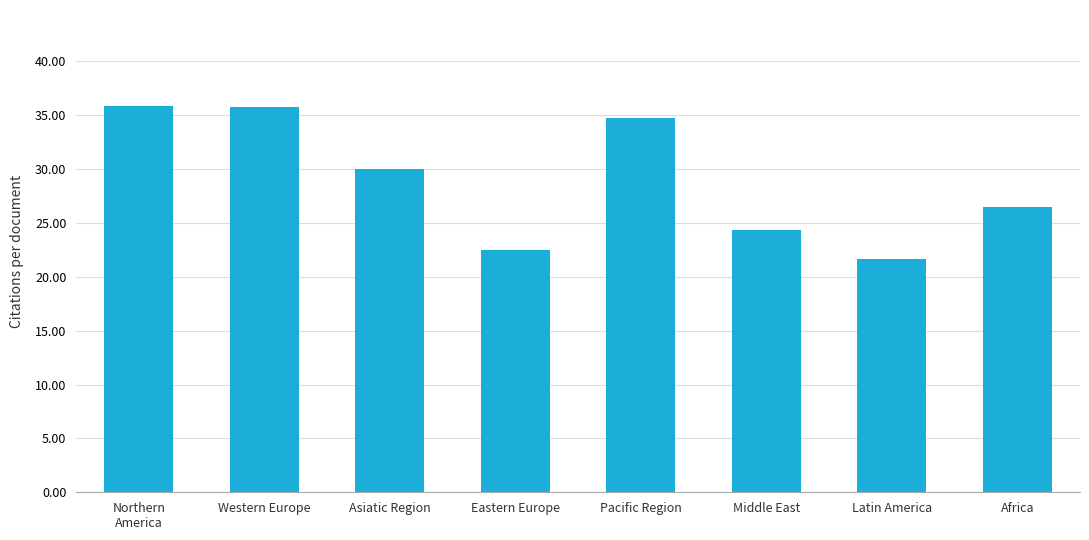

What is the sum of the values at Latin America and Asiatic Region?

51.7